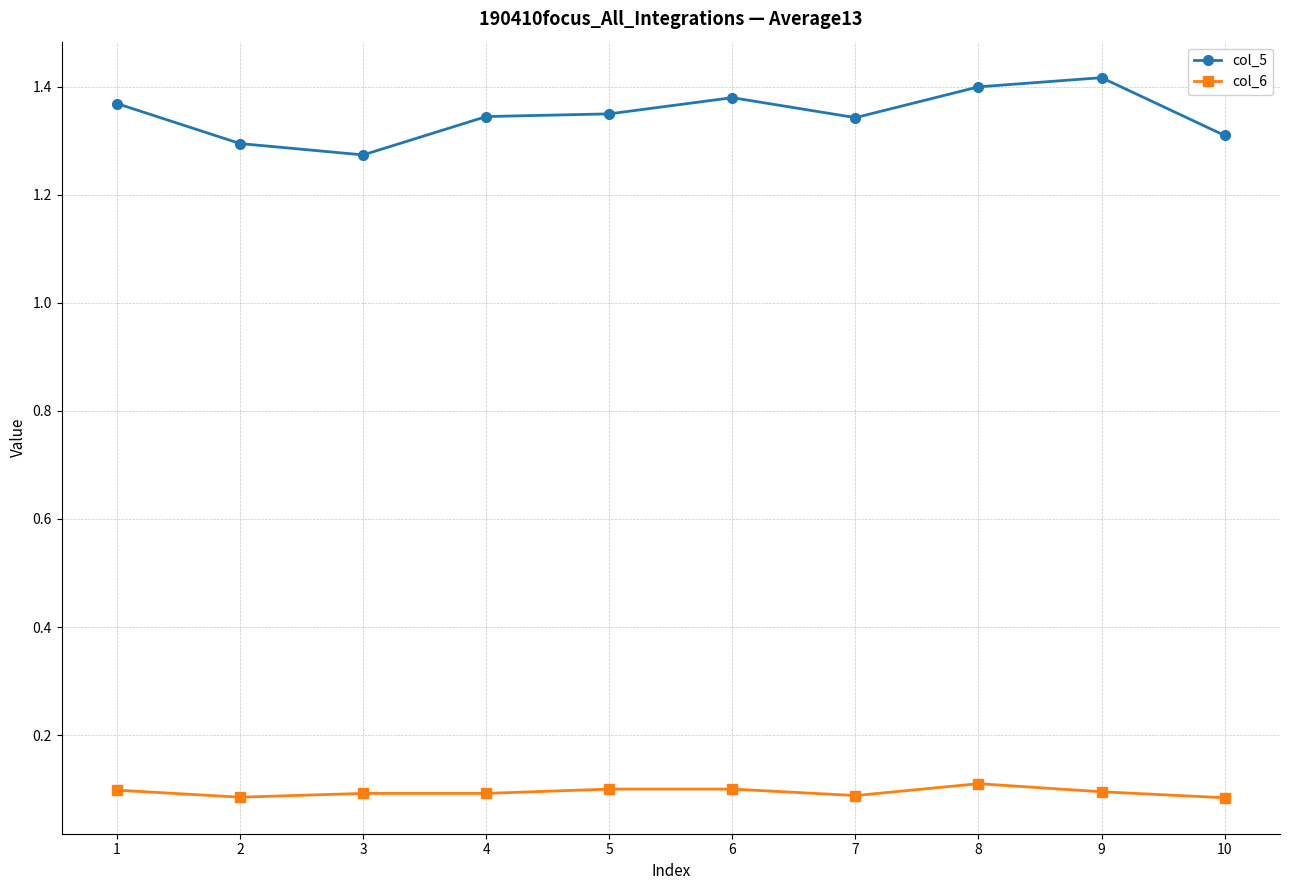

The col_5 series shows 1.3 at 3. True or false?

True